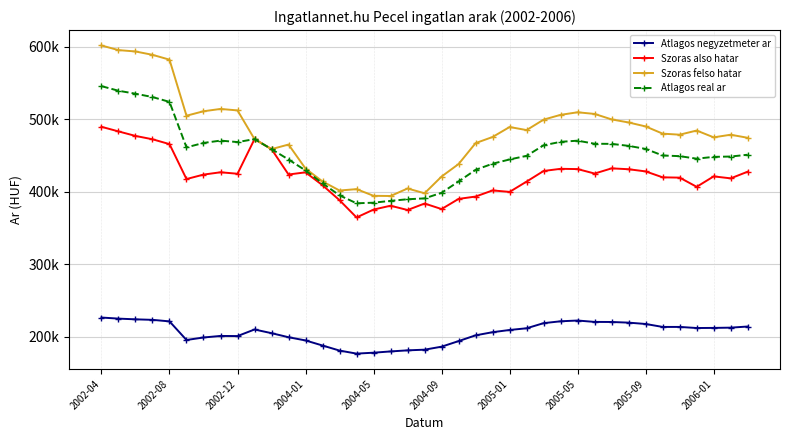

Does the chart have visible grid lines?

Yes